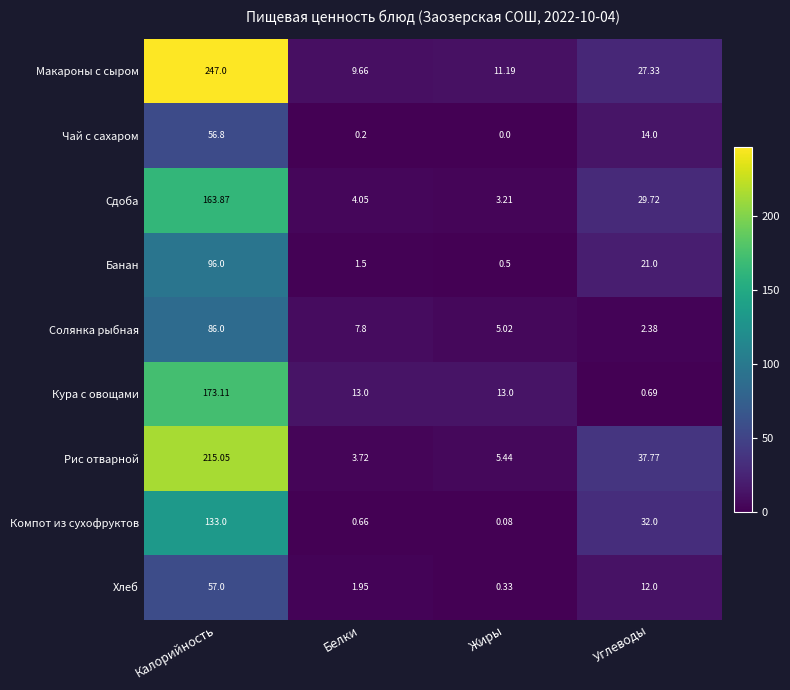

Rank the series at Жиры from lowest to highest value.

Чай с сахаром, Компот из сухофруктов, Хлеб, Банан, Сдоба, Солянка рыбная, Рис отварной, Макароны с сыром, Кура с овощами